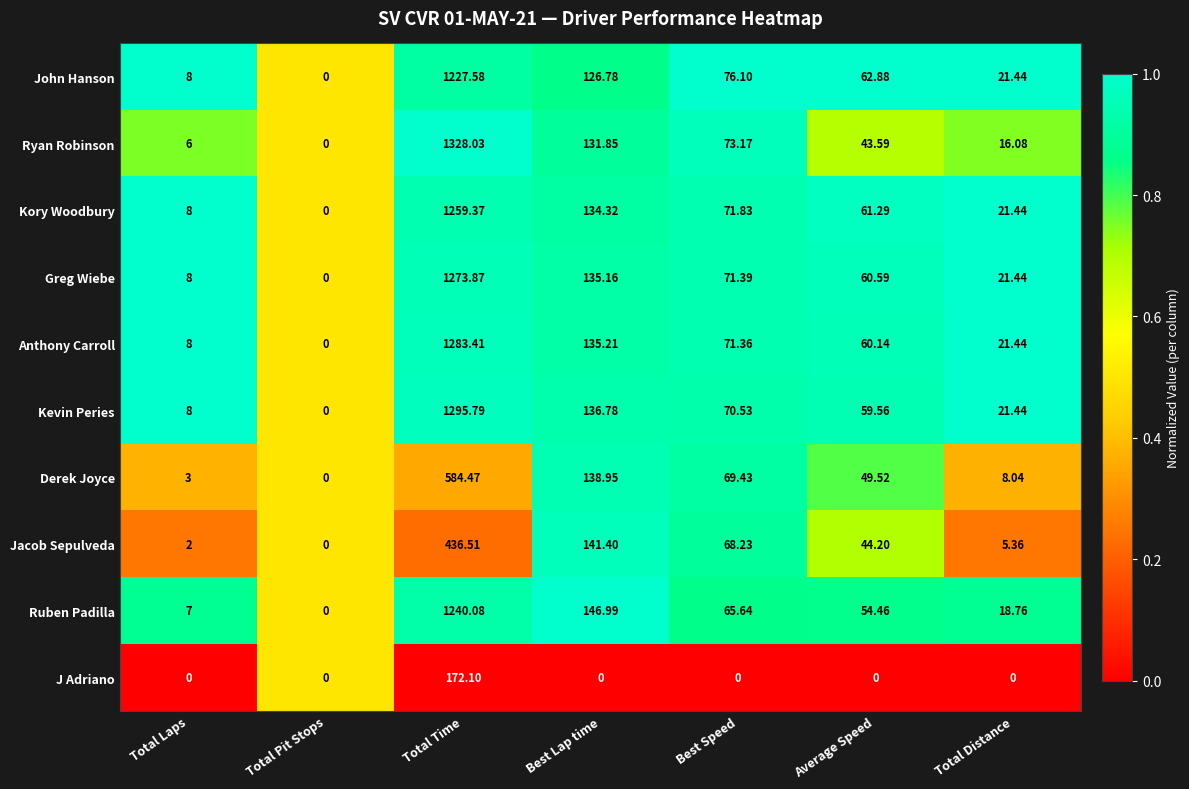

At which category is the sum across all series the highest?

Total Time